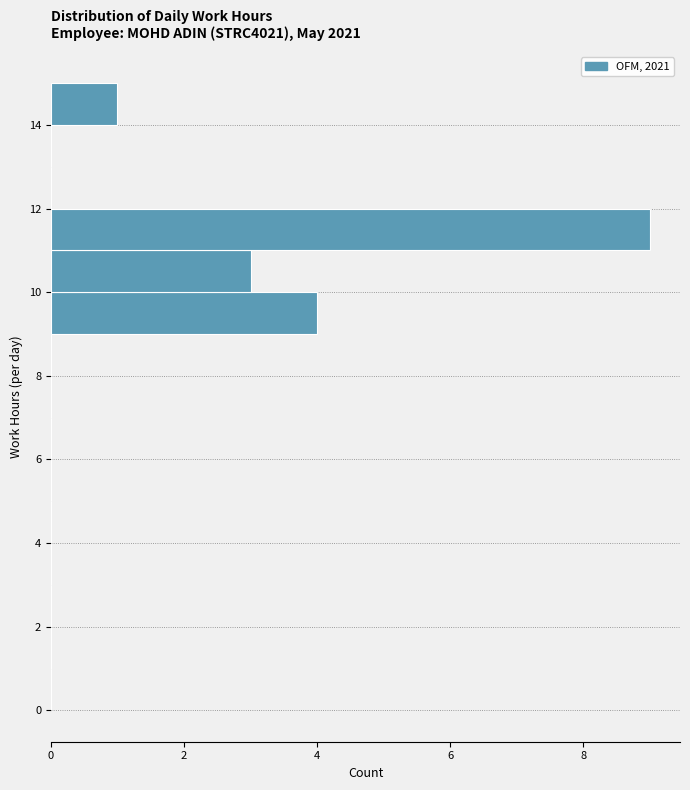

How long is the bar that spans 11 to 12 on the y-axis? The values are not printed on the chart, so give them approximately, as read against the axis.

9